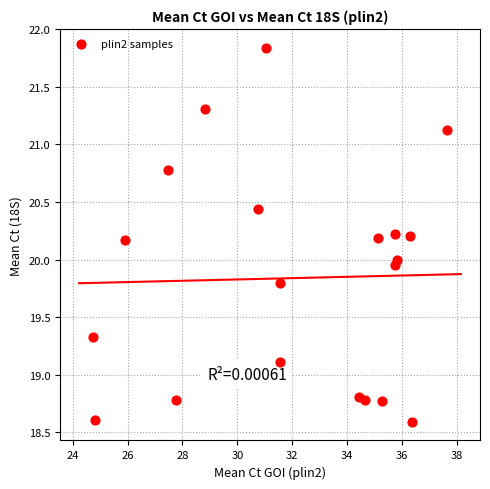

What is the range of X values (max minus min)?

12.9